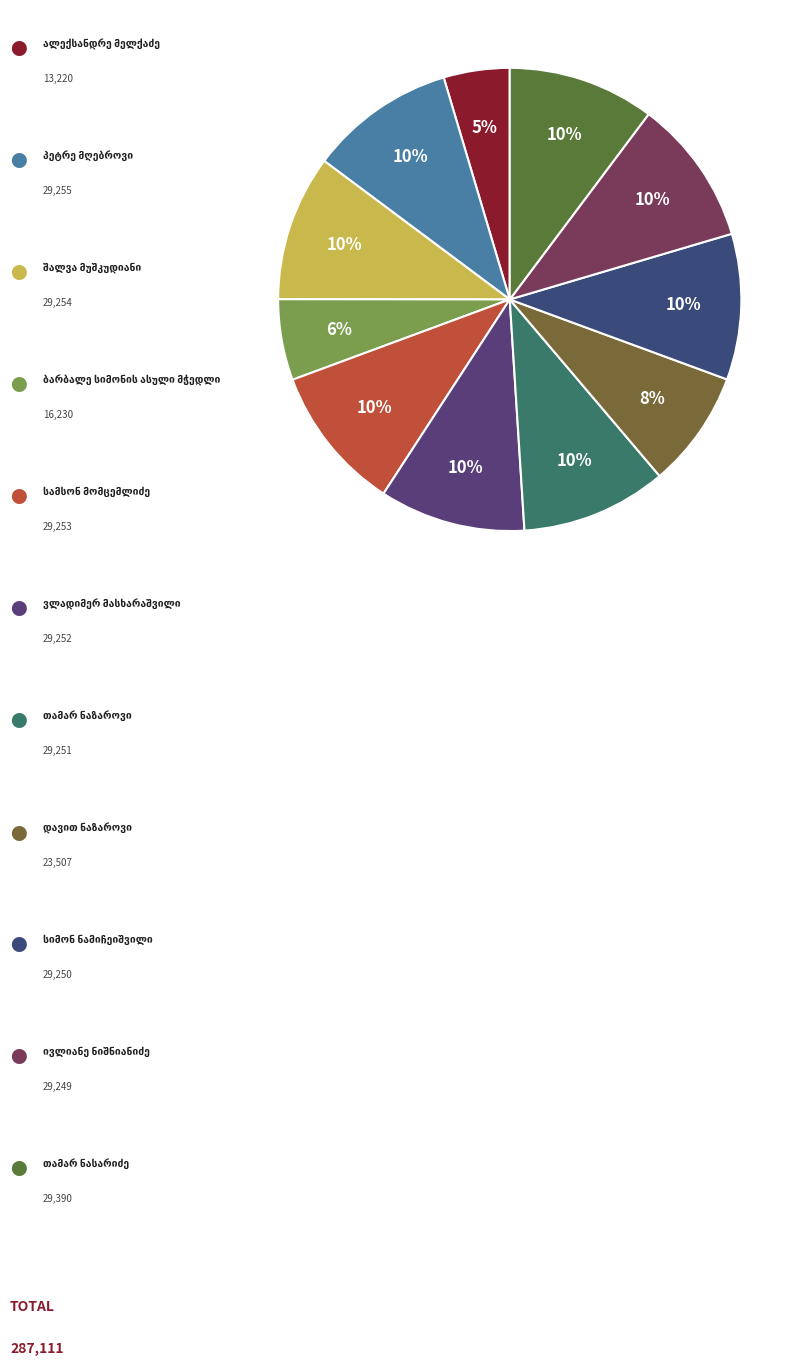

What percentage is the სიმონ ნამიჩეიშვილი slice, to the nearest percent?

10%